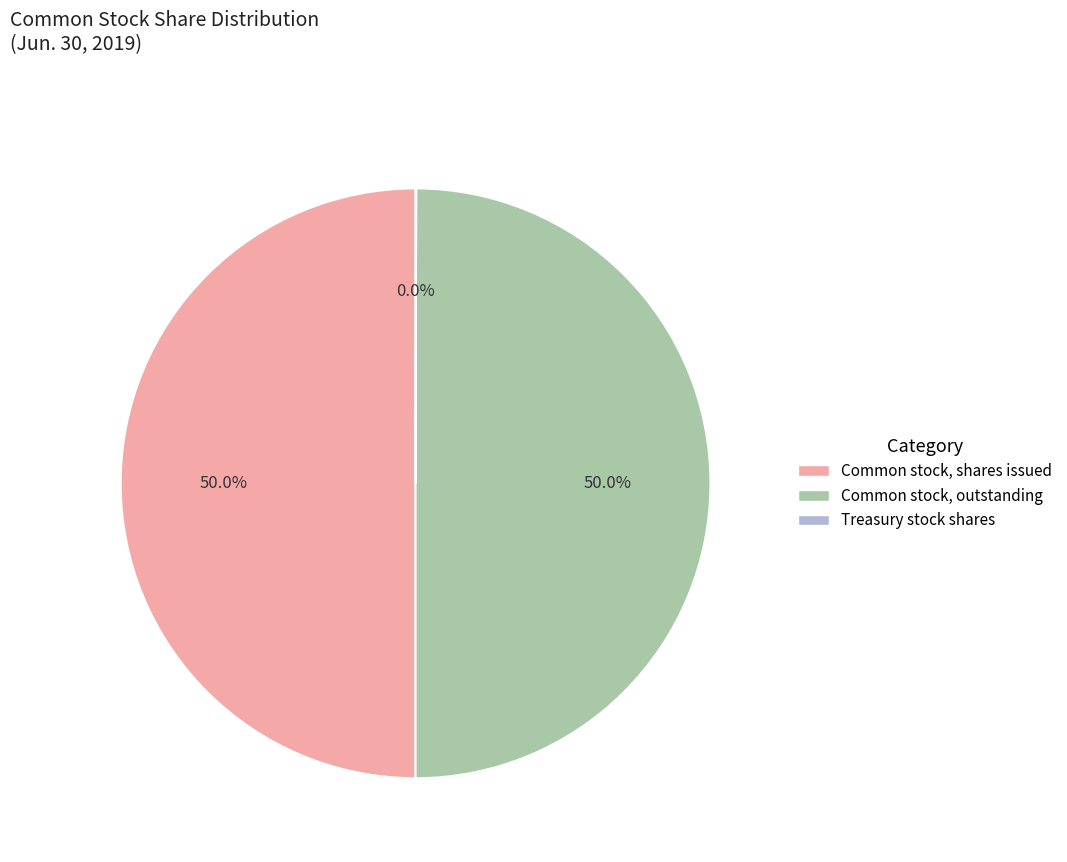

What percentage is NOT represented by Common stock, outstanding?

50.0%